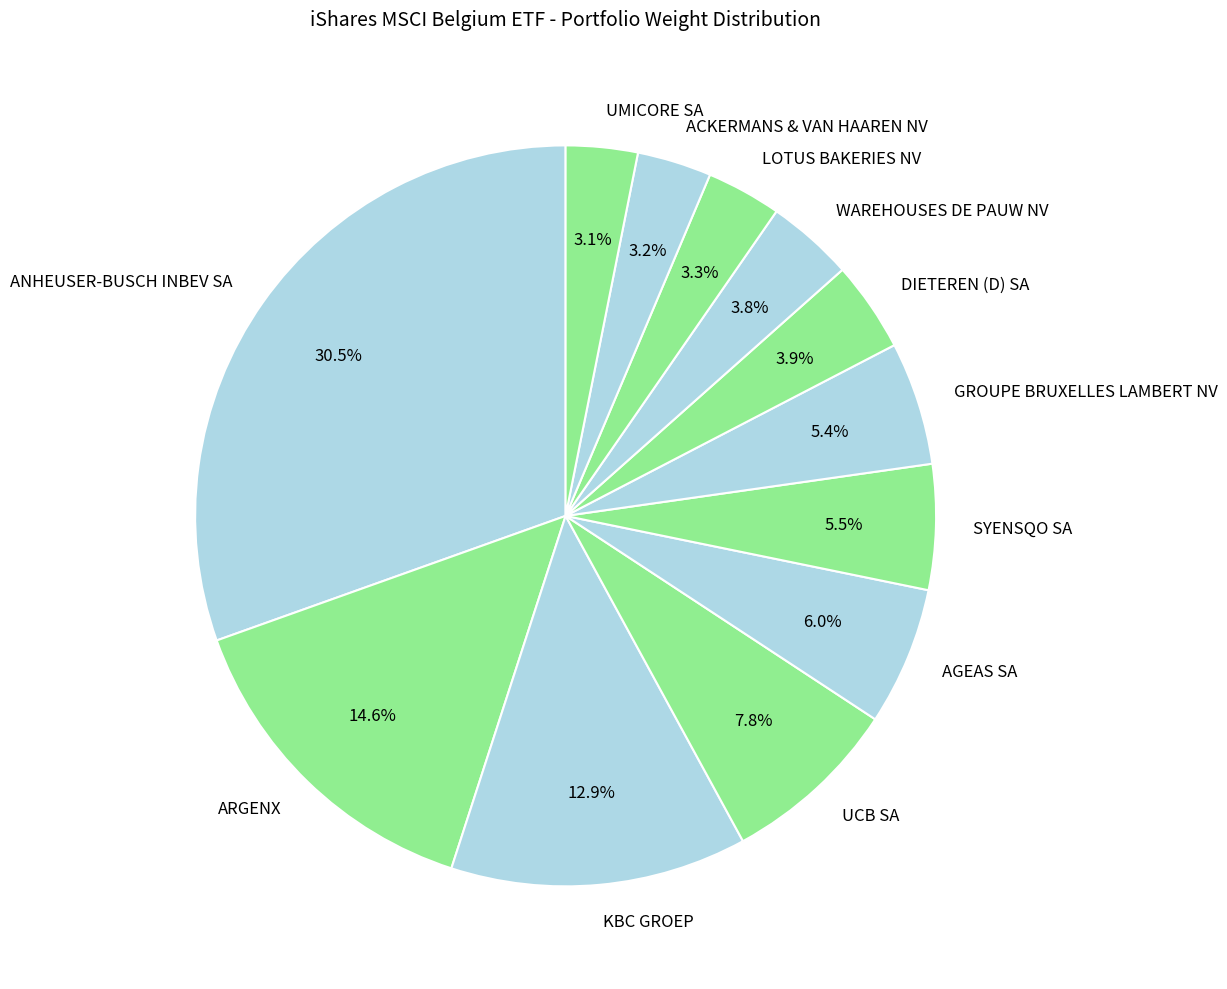

What percentage do WAREHOUSES DE PAUW NV and UMICORE SA together represent?

6.9%